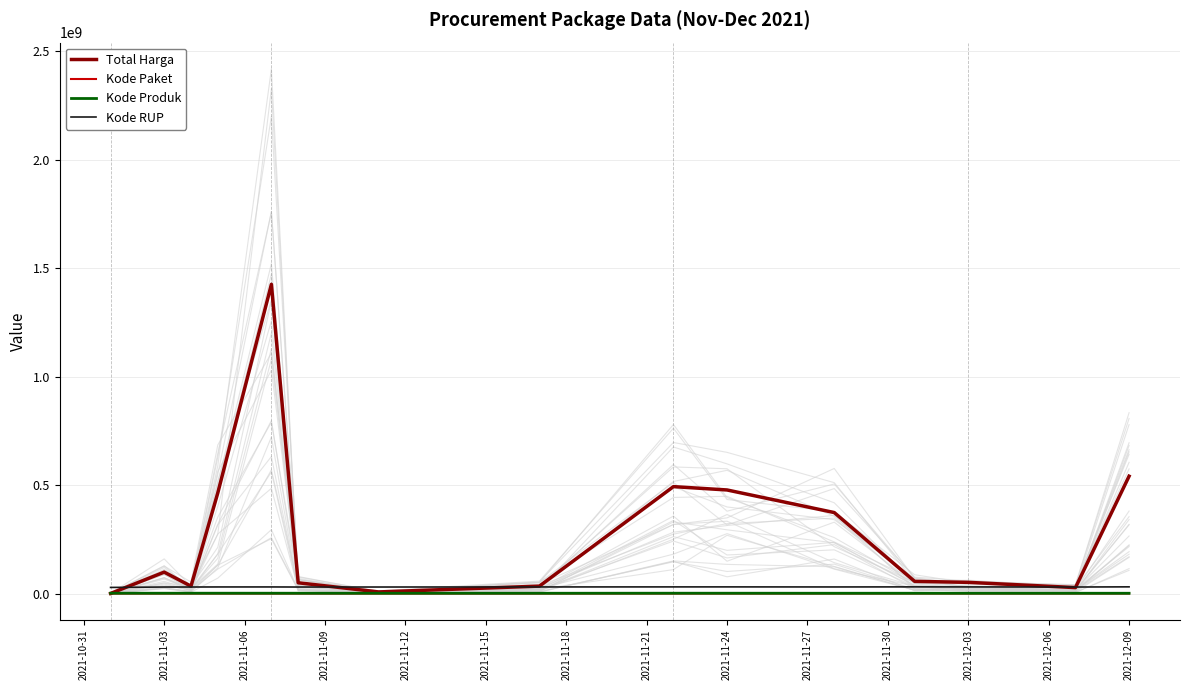

True or false: Kode RUP and Kode Paket intersect in this chart.

False